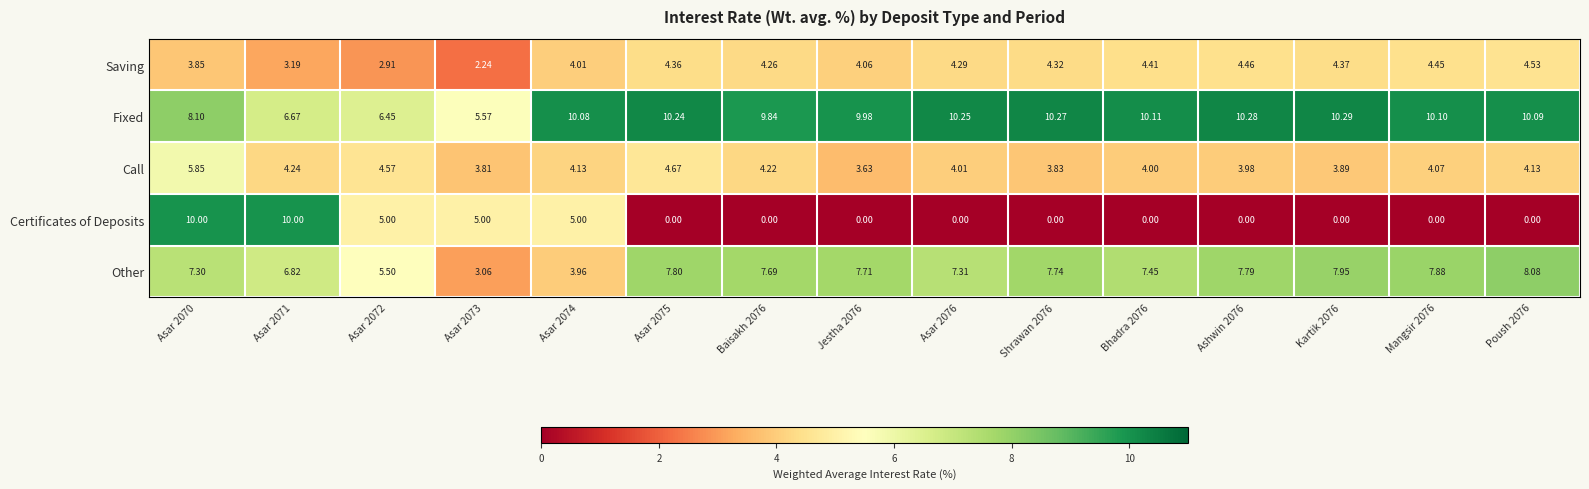

Rank the series at Ashwin 2076 from lowest to highest value.

Certificates of Deposits, Call, Saving, Other, Fixed